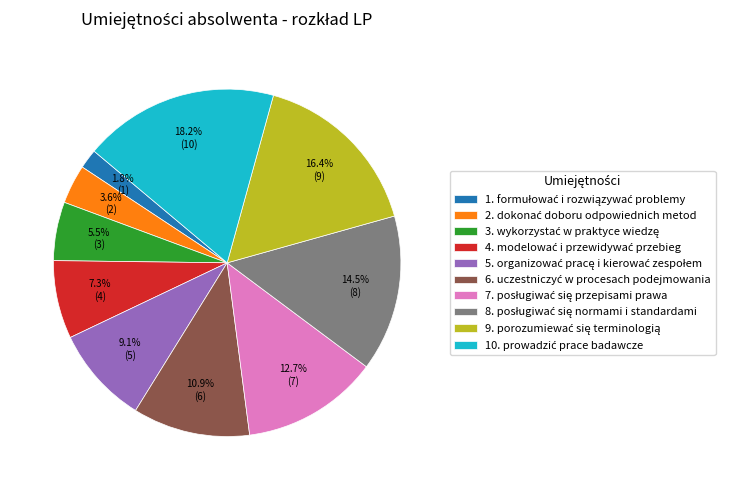

Does any single category account for the majority?

No